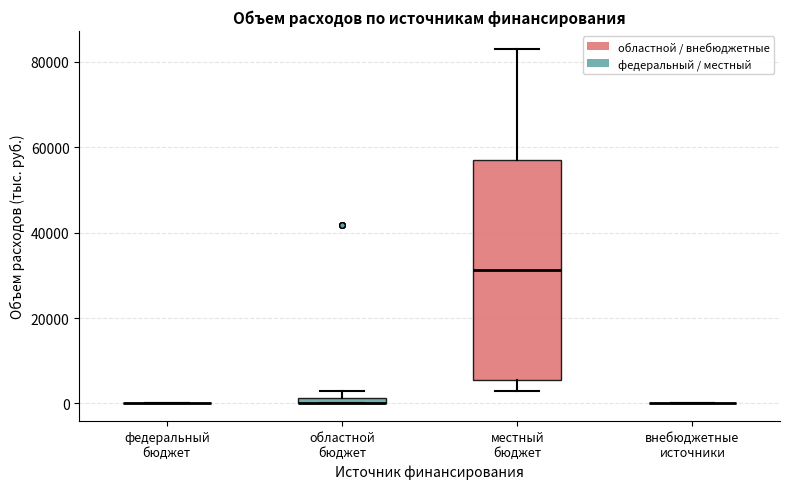

Which box is the tallest, from its lower edge to its upper edge?

местный бюджет